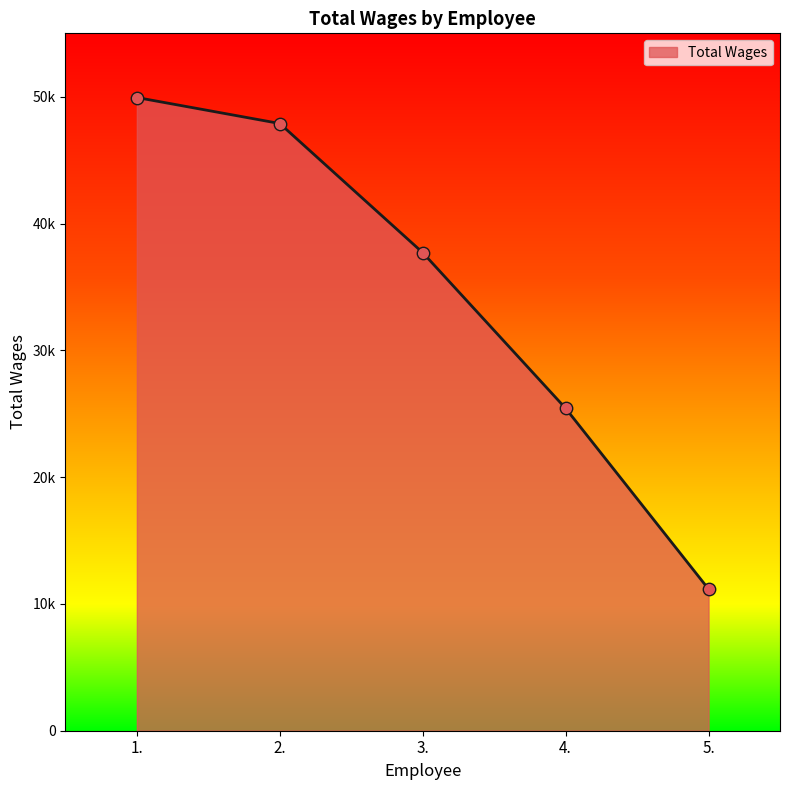

Which has a higher value, 5. or 3.?

3.